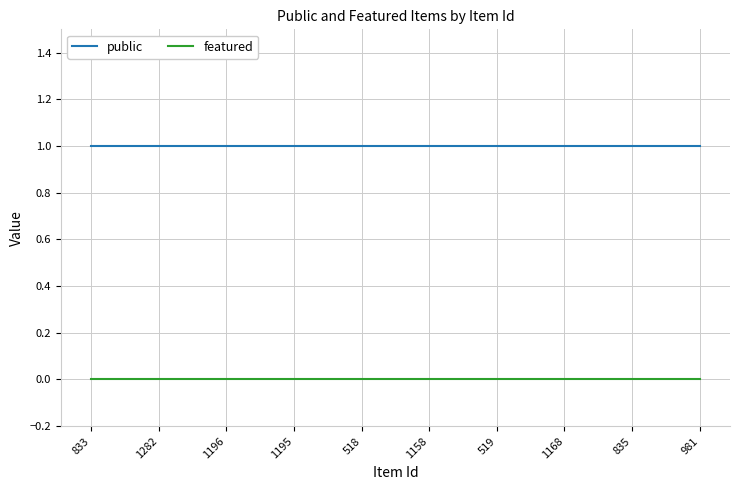

The public series shows 1 at 1196. True or false?

True